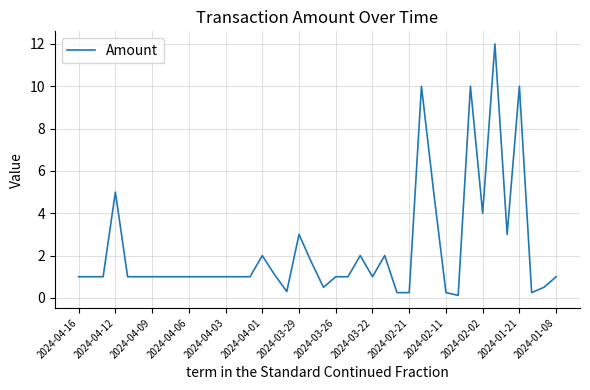

What is the greatest value displayed?

12.0